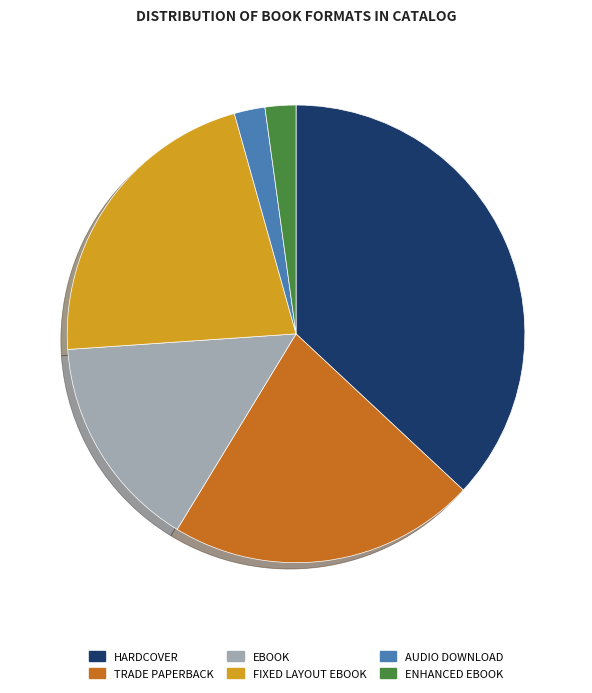

How many slices are in this pie chart?

6